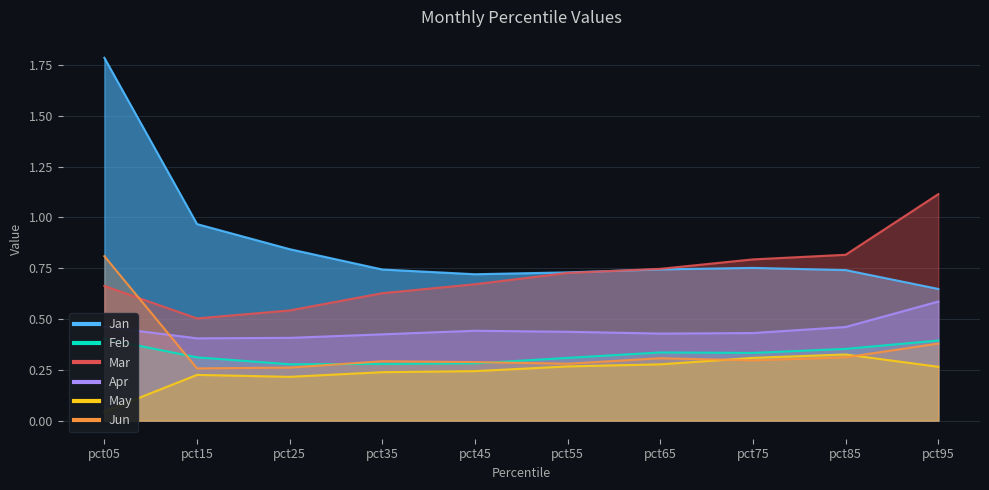

True or false: Mar and Jan cross at least once.

True